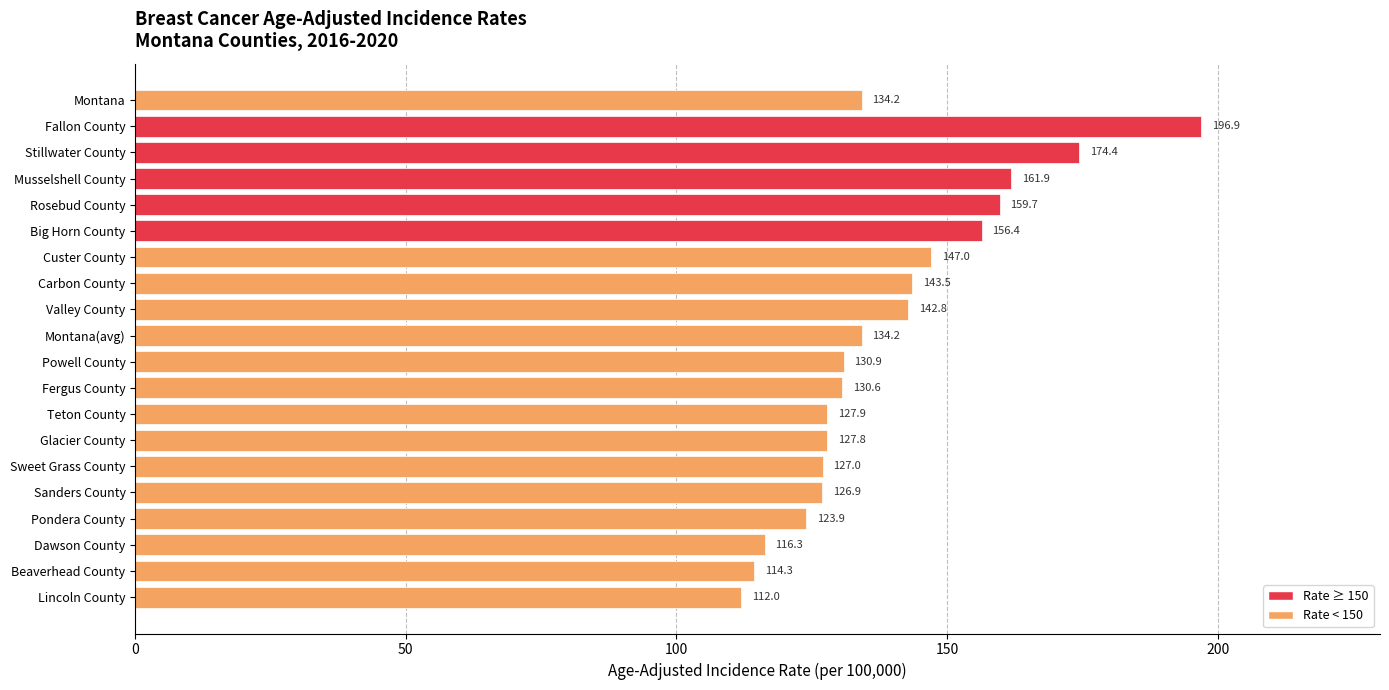

What is the sum of the values at Lincoln County and Valley County?

254.8